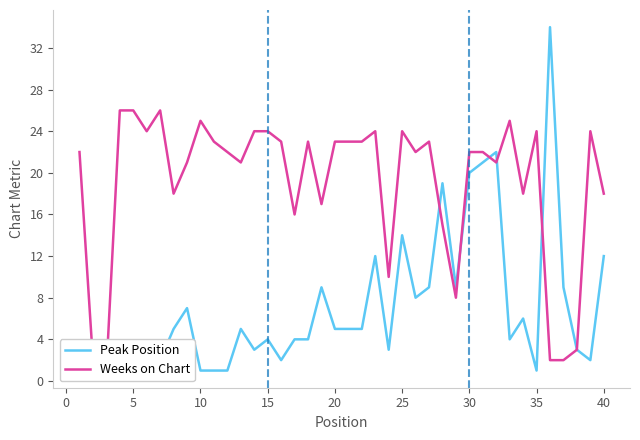

What are all the series names shown in the legend?

Peak Position, Weeks on Chart